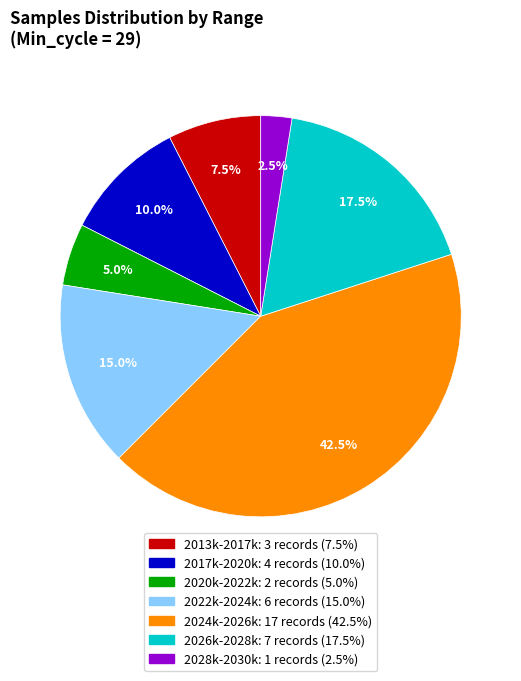

To the nearest percent, what is the average slice percentage?

14%